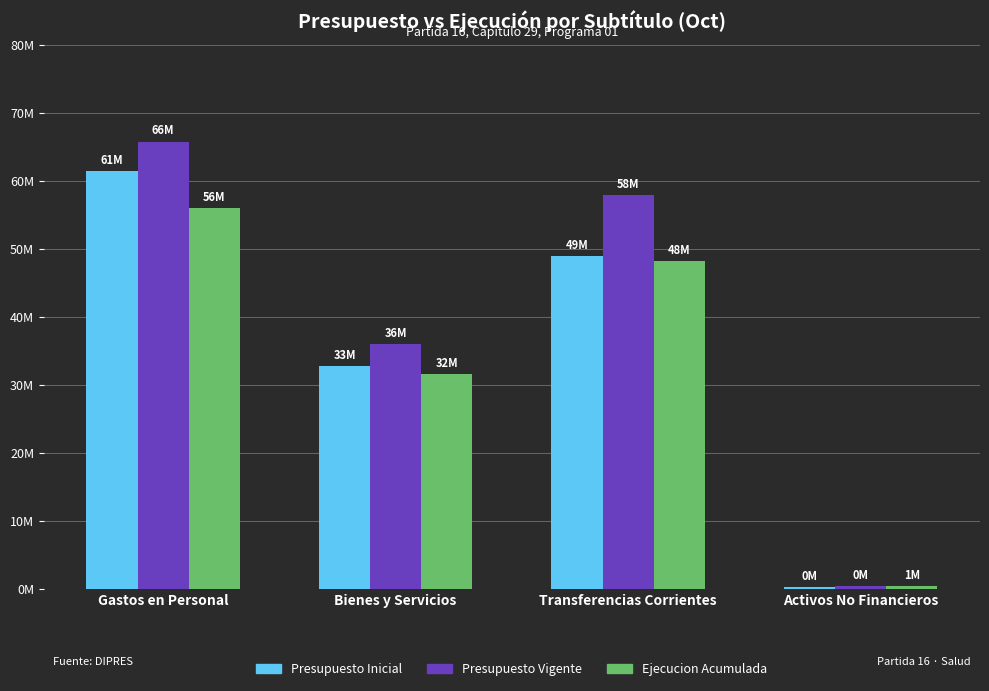

Which series has the widest spread of values?

Presupuesto Vigente